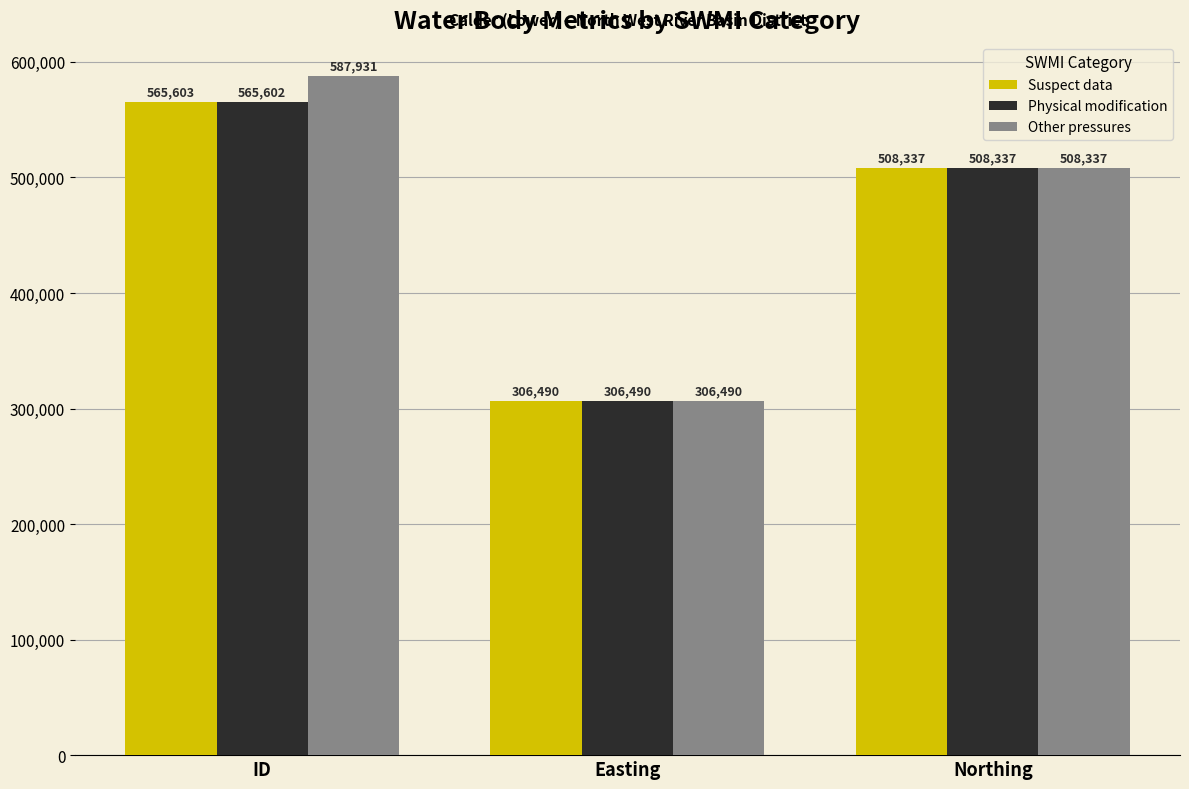

What is the label of the 2nd bar from the right?

Easting